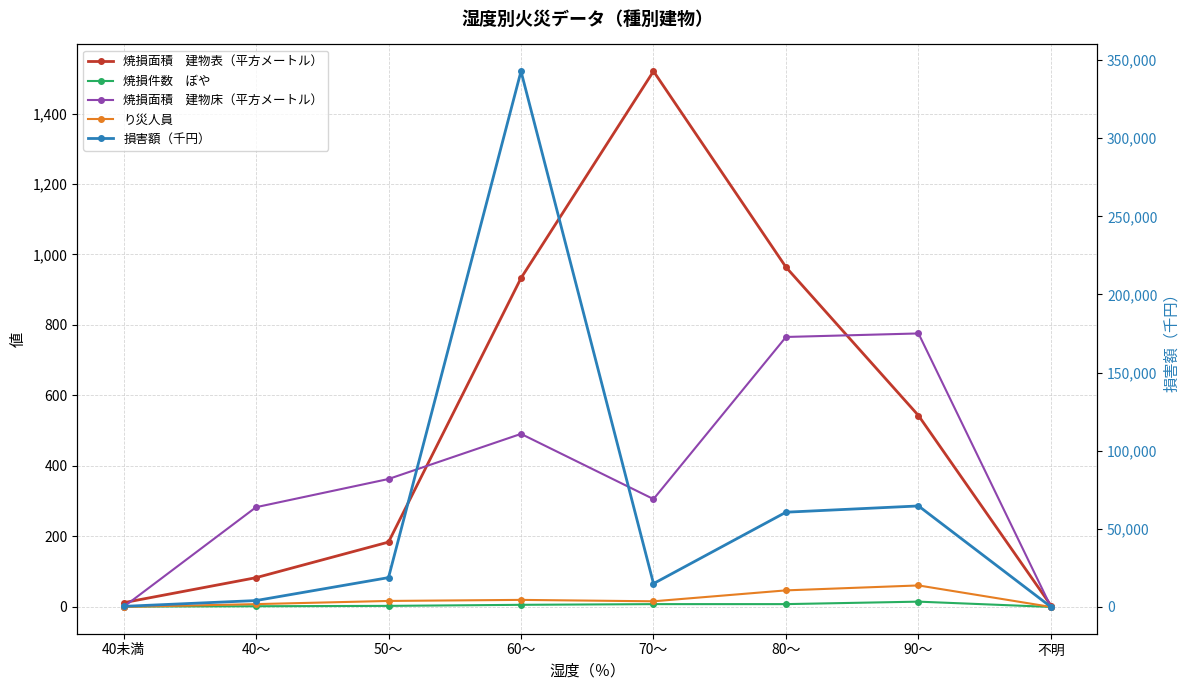

What is the label of the 3rd point from the left?

50～